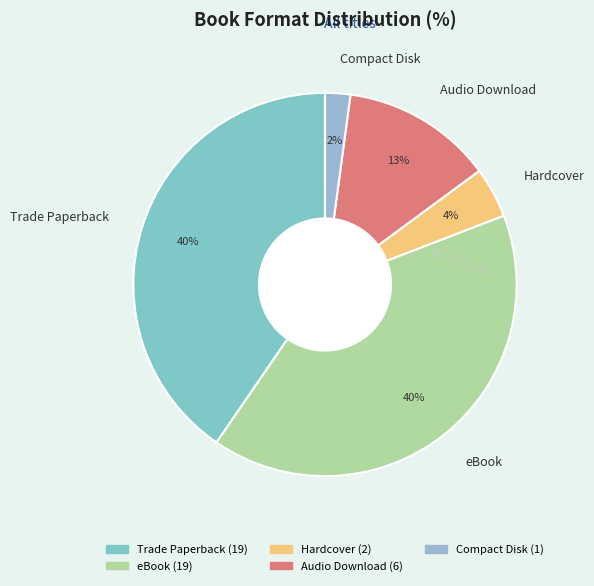

Do Audio Download and Trade Paperback together represent more than half of the pie?

Yes